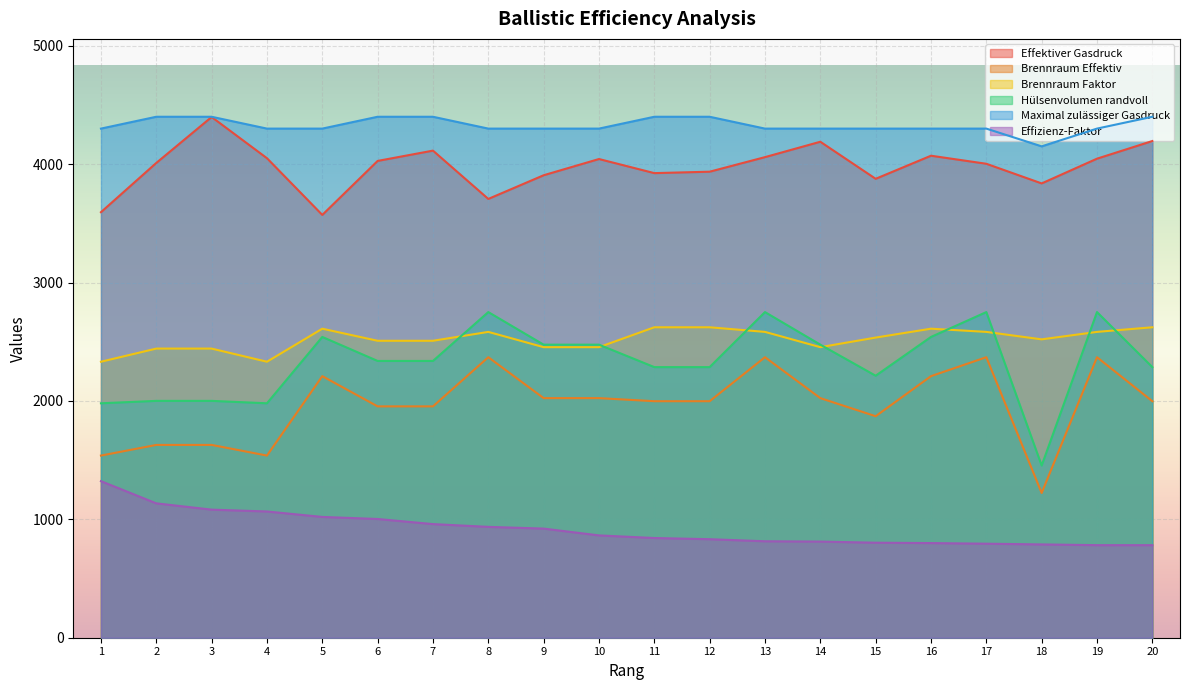

What is the value of the Effizienz-Faktor point at the 3rd from the left?

1081.8